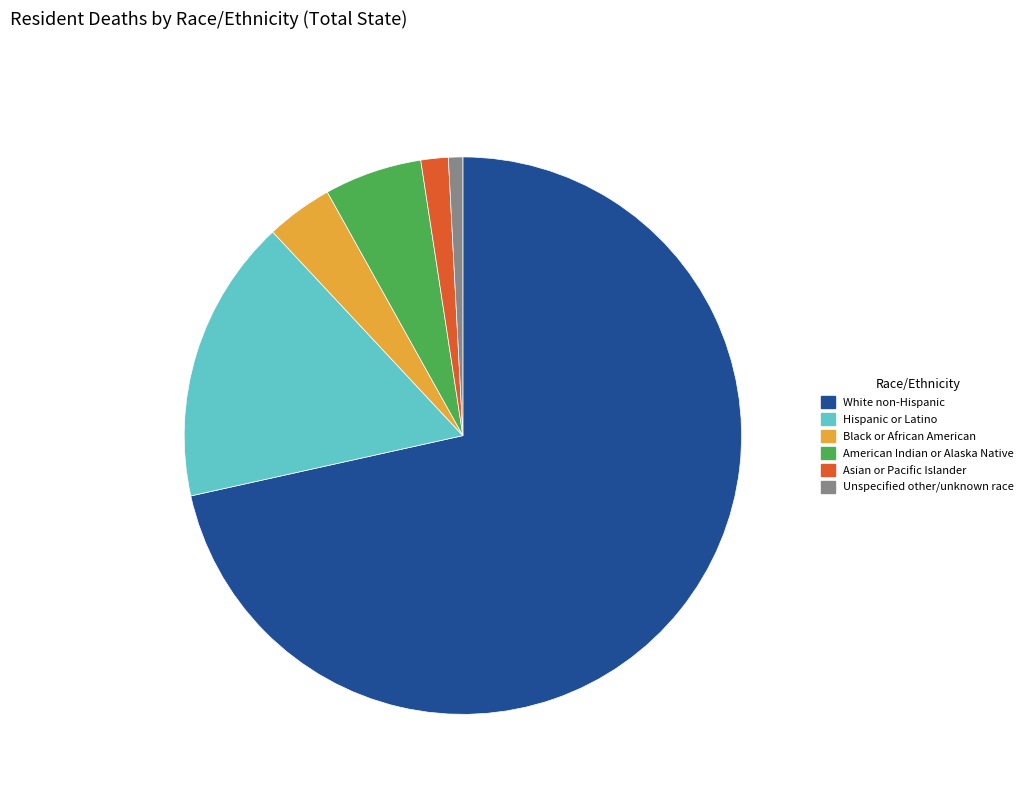

The White non-Hispanic slice represents 59% of the pie. True or false?

False